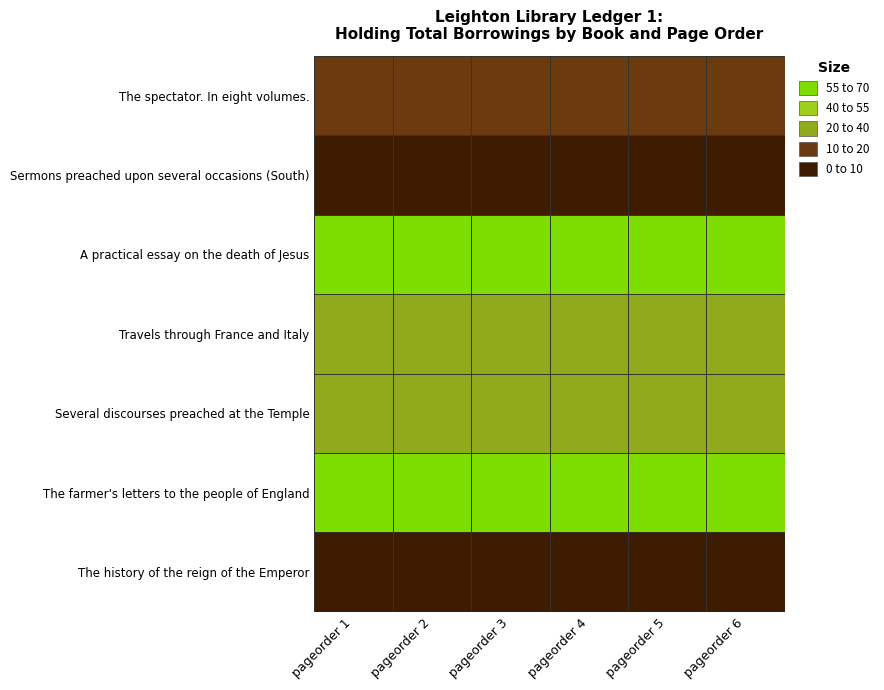

Reading left to right, extract all data points from this chart.

The spectator. In eight volumes.: pageorder 1=43	pageorder 2=43	pageorder 3=43	pageorder 4=43	pageorder 5=43	pageorder 6=43
Sermons preached upon several occasions (South): pageorder 1=60	pageorder 2=60	pageorder 3=60	pageorder 4=60	pageorder 5=60	pageorder 6=60
A practical essay on the death of Jesus: pageorder 1=5	pageorder 2=5	pageorder 3=5	pageorder 4=5	pageorder 5=5	pageorder 6=5
Travels through France and Italy: pageorder 1=20	pageorder 2=20	pageorder 3=20	pageorder 4=20	pageorder 5=20	pageorder 6=20
Several discourses preached at the Temple: pageorder 1=27	pageorder 2=27	pageorder 3=27	pageorder 4=27	pageorder 5=27	pageorder 6=27
The farmer's letters to the people of England: pageorder 1=8	pageorder 2=8	pageorder 3=8	pageorder 4=8	pageorder 5=8	pageorder 6=8
The history of the reign of the Emperor: pageorder 1=66	pageorder 2=66	pageorder 3=66	pageorder 4=66	pageorder 5=66	pageorder 6=66